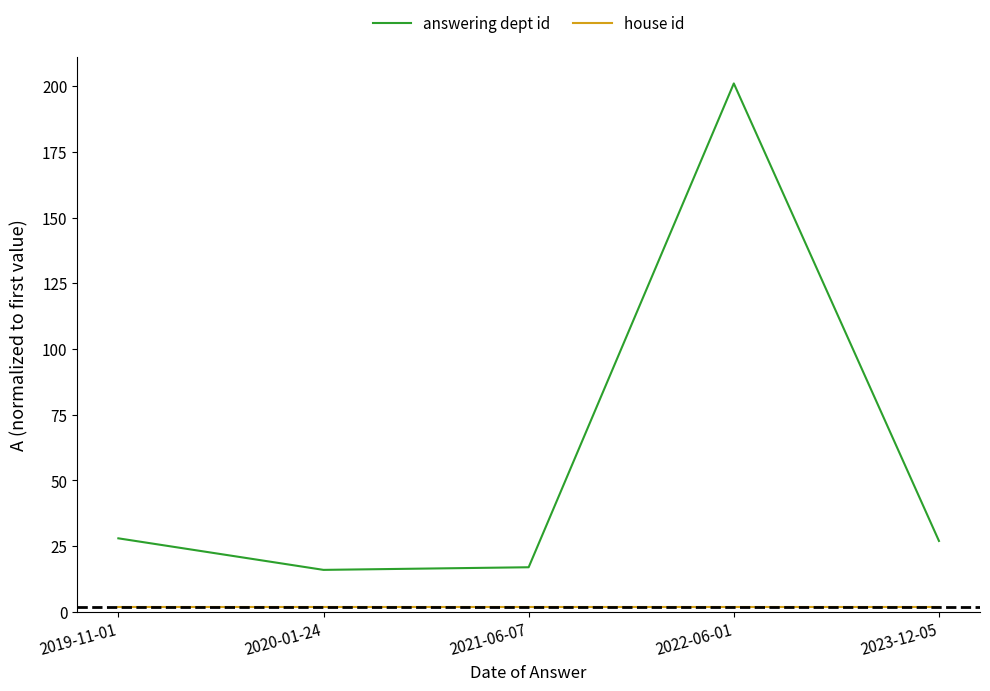

Which series has the largest range (max minus min)?

answering dept id